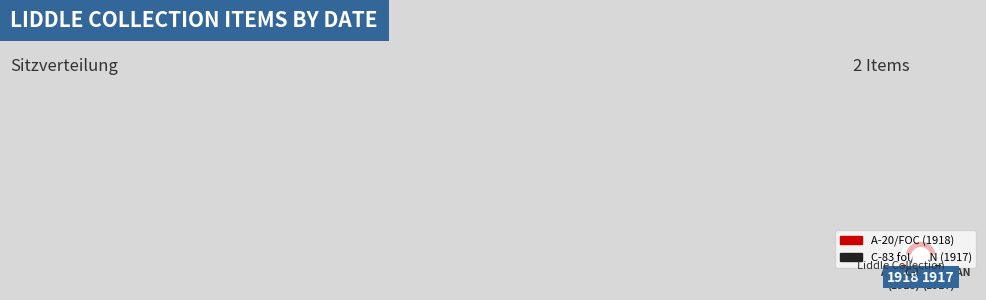

Combined, do Liddle Collection C-83 fol/HAN and Liddle Collection A-20/FOC account for over 50%?

Yes